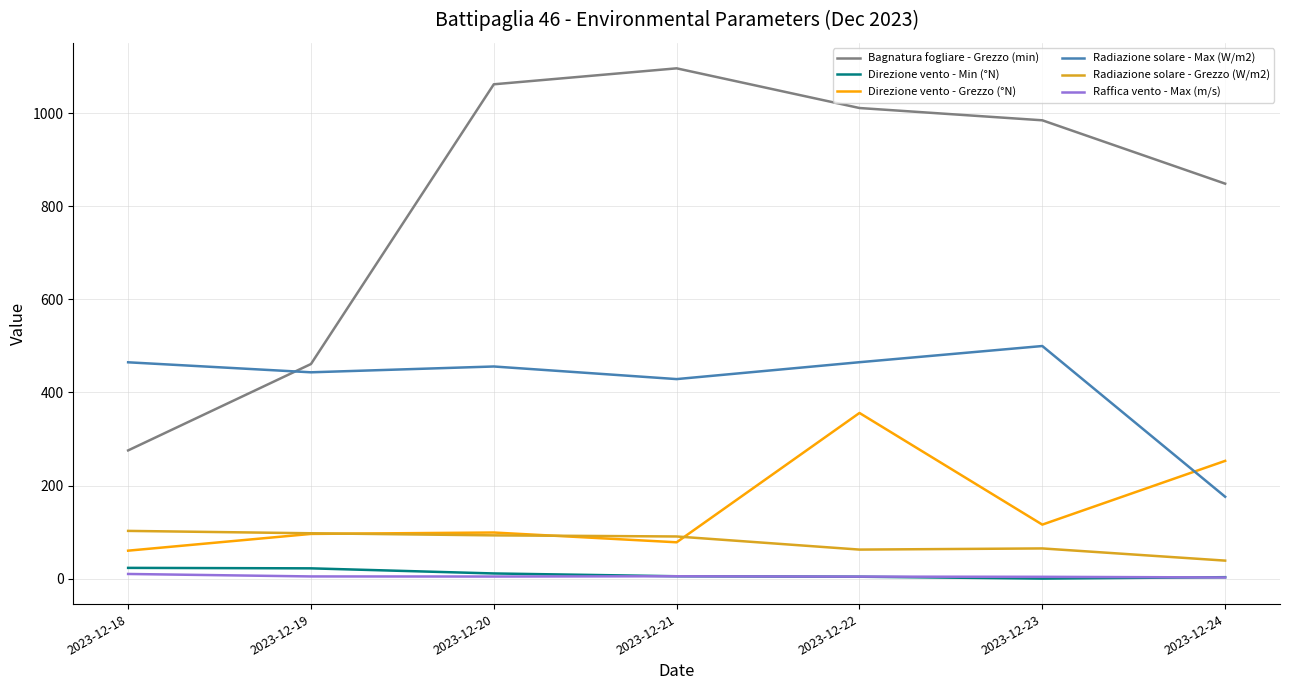

Rank the series by their maximum value, from highest to lowest.

Bagnatura fogliare - Grezzo (min), Radiazione solare - Max (W/m2), Direzione vento - Grezzo (°N), Radiazione solare - Grezzo (W/m2), Direzione vento - Min (°N), Raffica vento - Max (m/s)